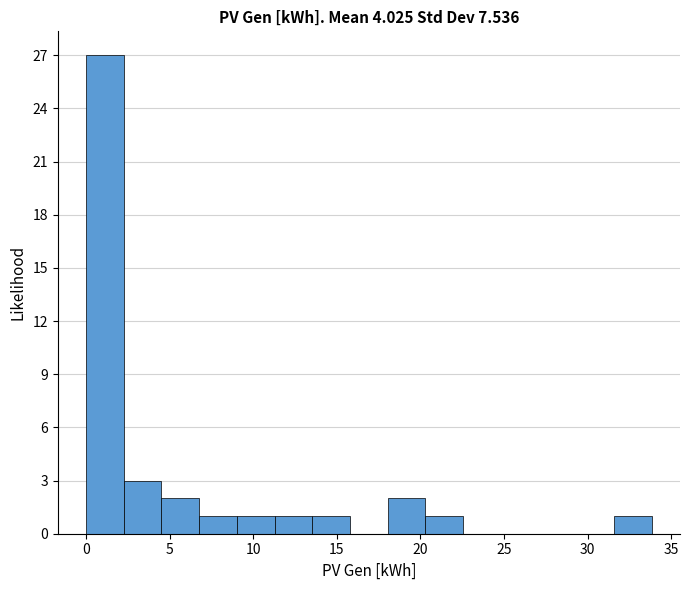

How tall is the bar that spans 9.0 to 11.5 on the x-axis? Neither the bar edges nor the heights are printed on the chart, so give them approximately, as read against the axes.

1